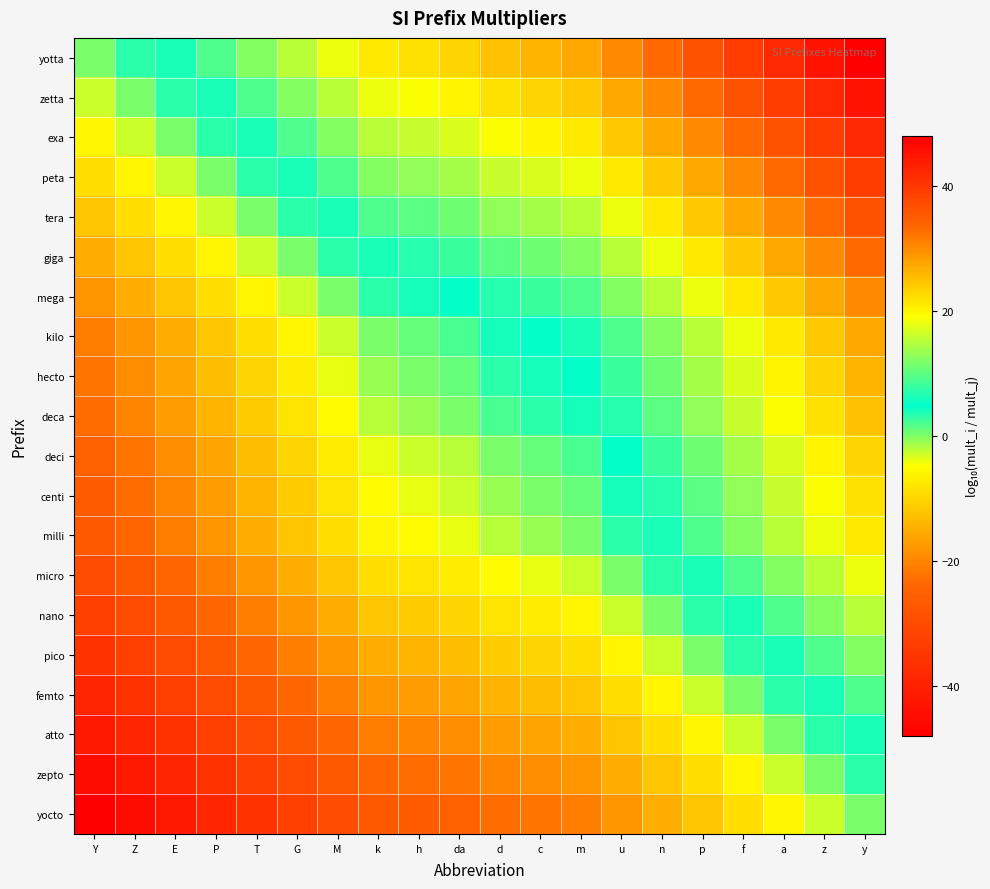

How many distinct data groups are displayed?

20